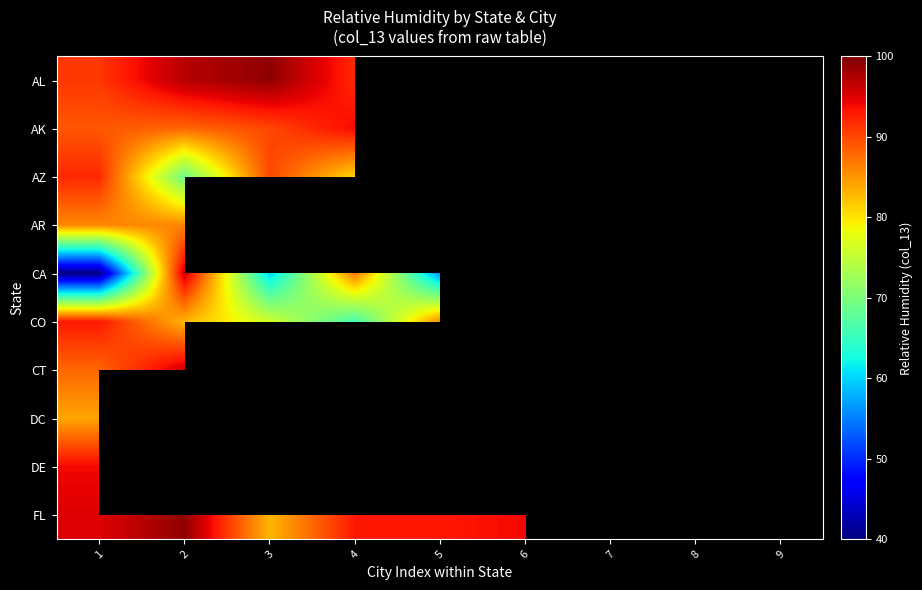

Rank the series by their maximum value, from highest to lowest.

AL, FL, CA, CT, AK, DE, CO, AZ, AR, DC